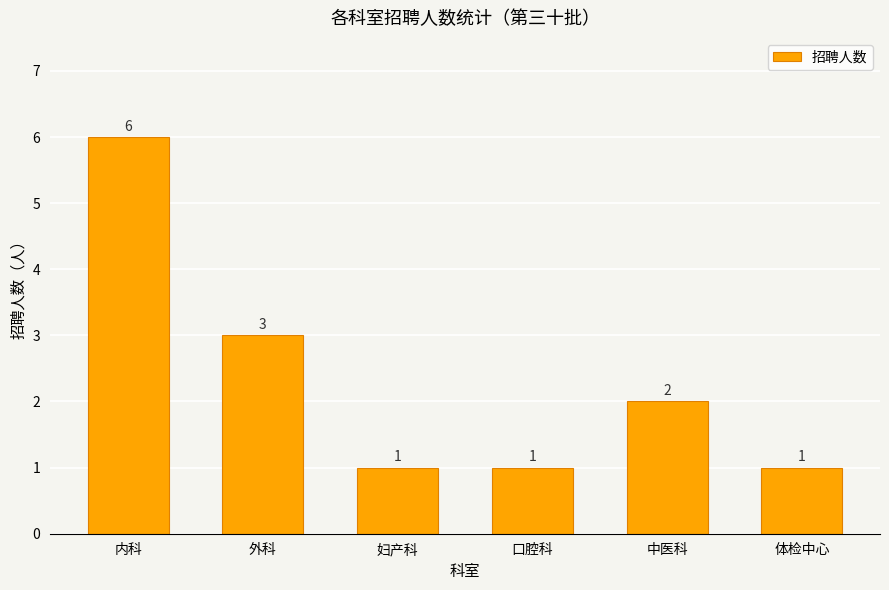

At which label does the data first exceed 2?

内科